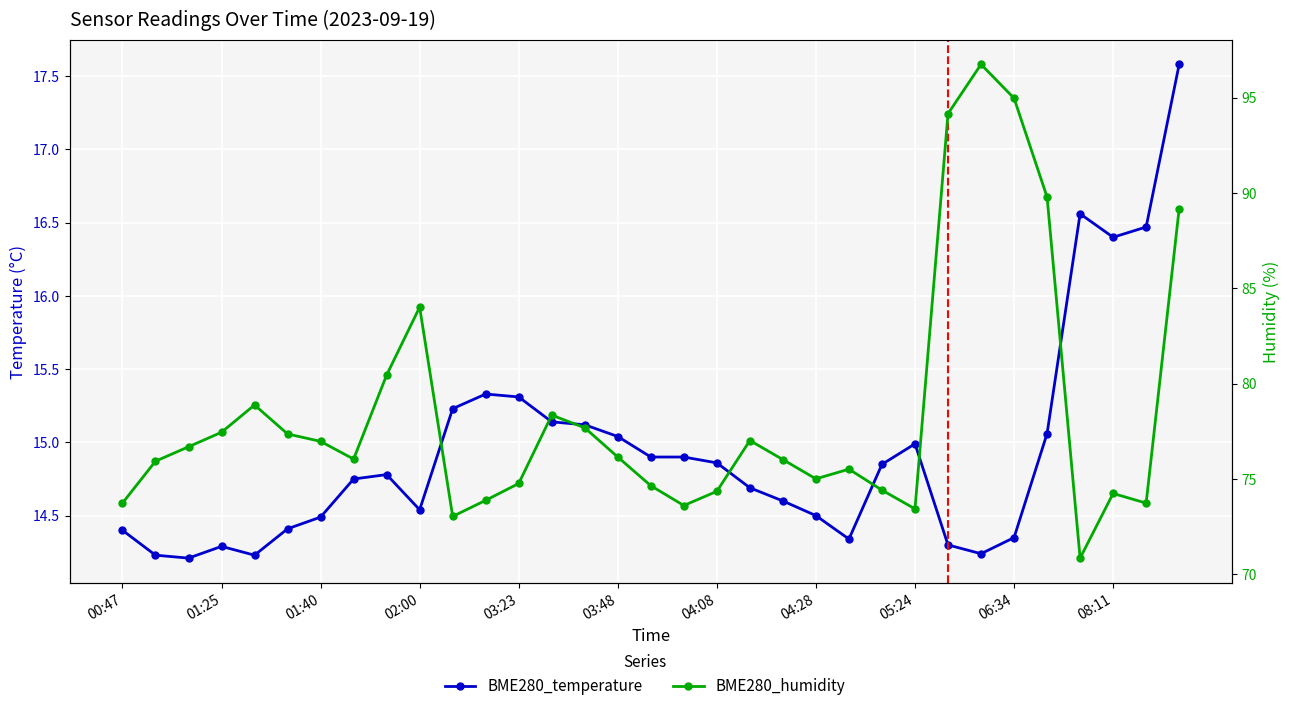

Which series has the largest total across all categories?

BME280_humidity